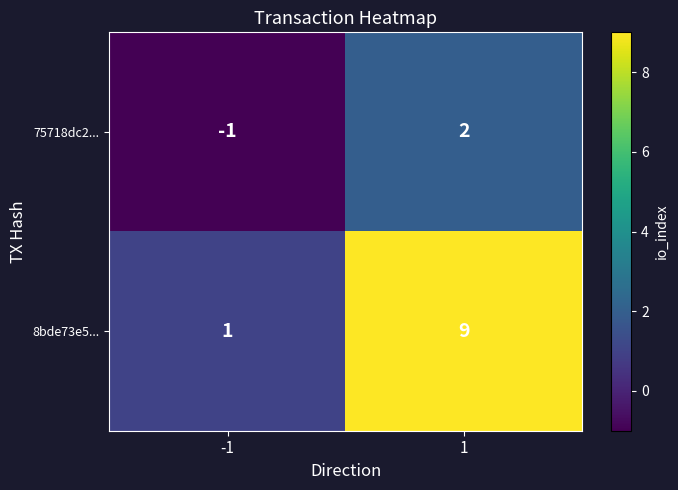

Is it true that 75718dc2... equals 3 at 1?

False